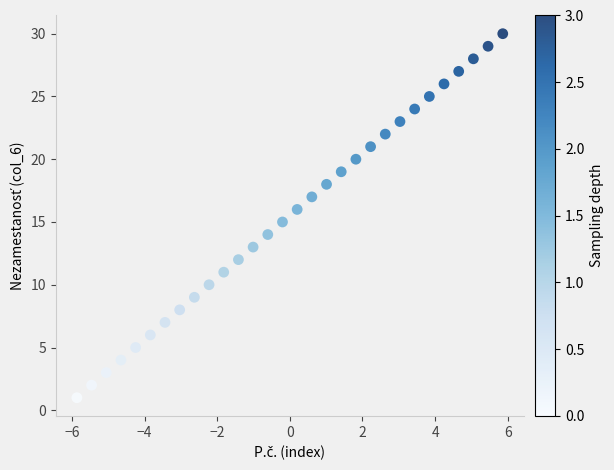

What is the range of Y values (max minus min)?

29